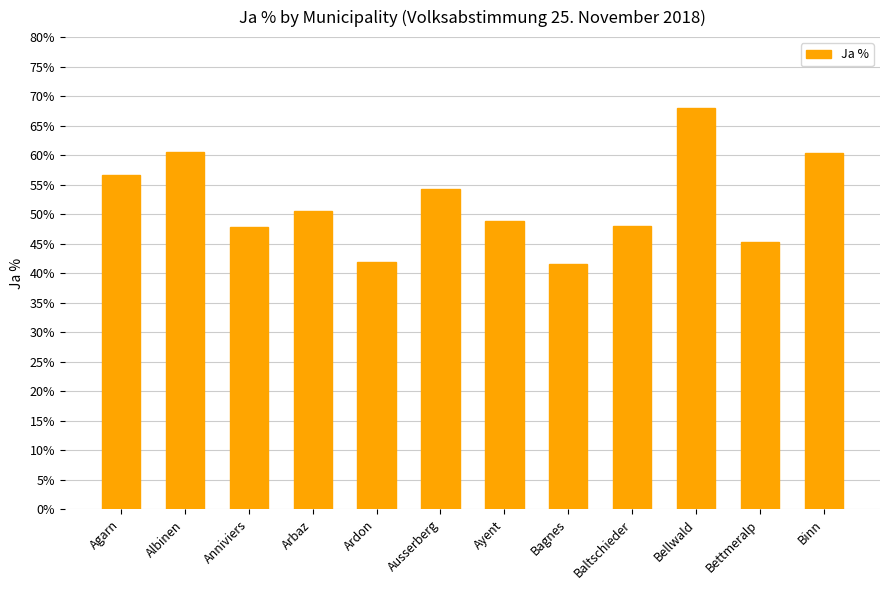

What is the greatest value displayed?

68.0